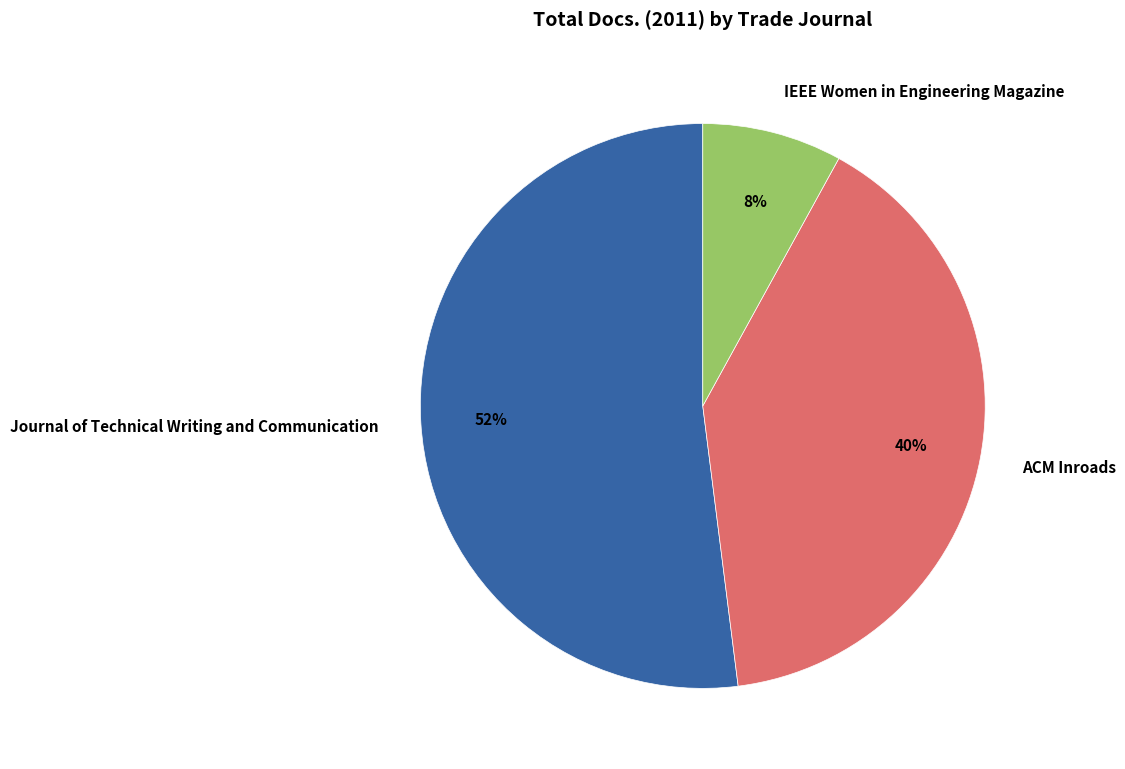

Which slice is the smallest?

IEEE Women in Engineering Magazine